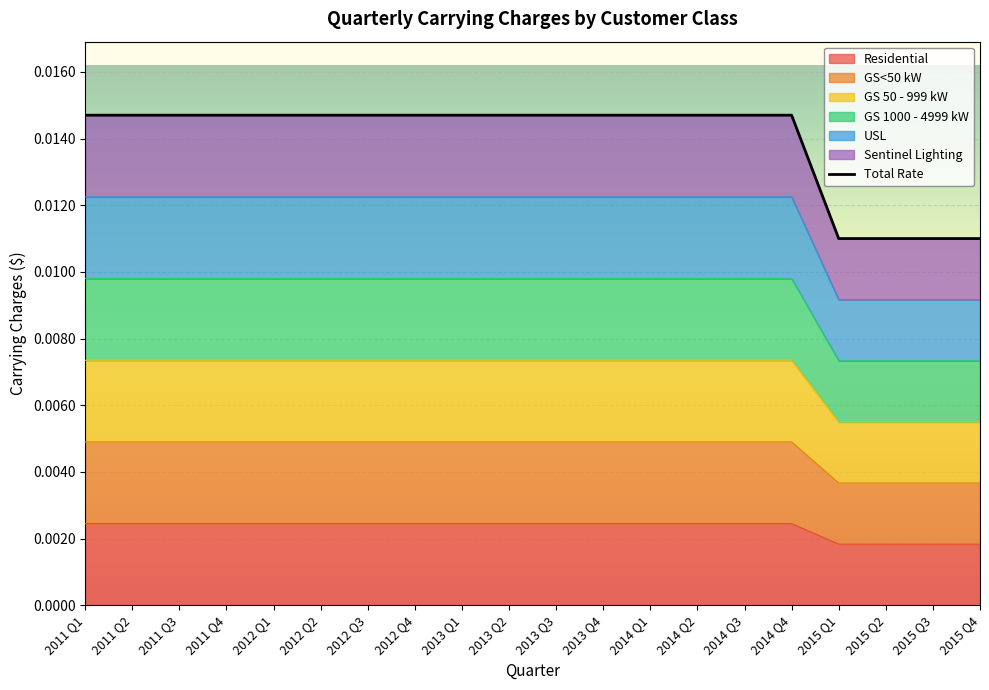

How many lines are shown in the chart?

1